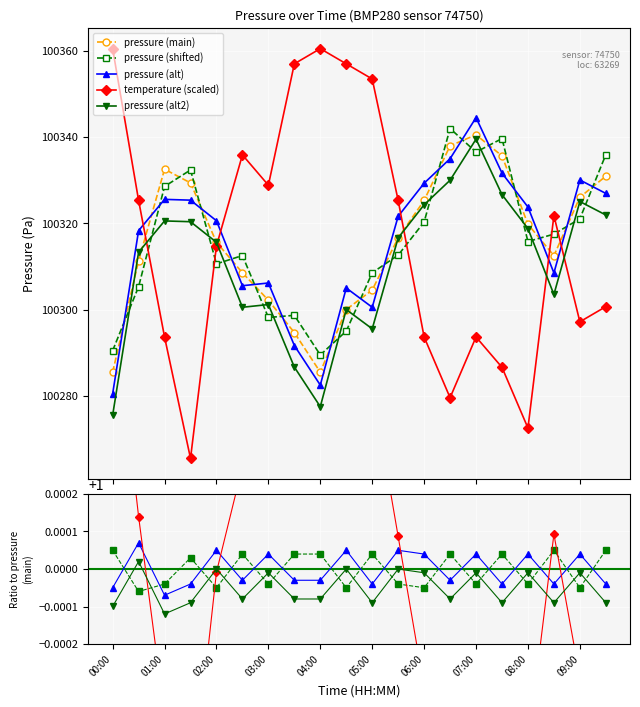

Which series ends up on top after the final intersection of temperature (scaled) and pressure (shifted)?

pressure (shifted)